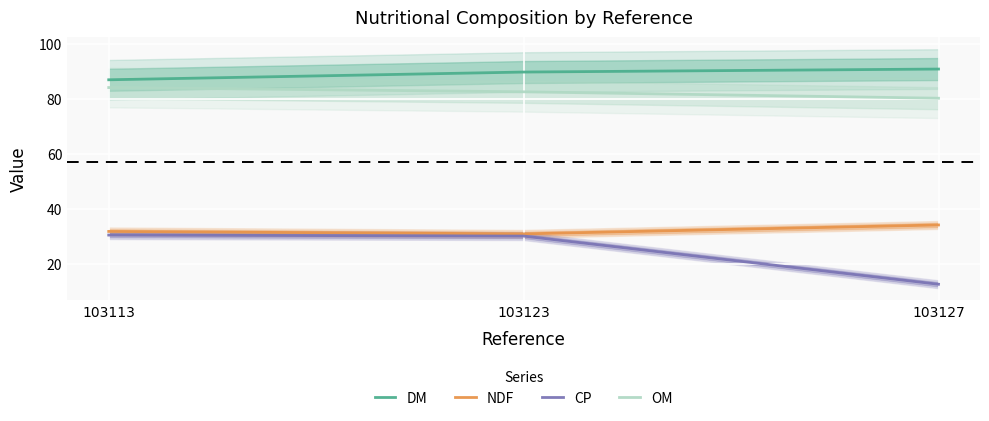

How many lines are shown in the chart?

4